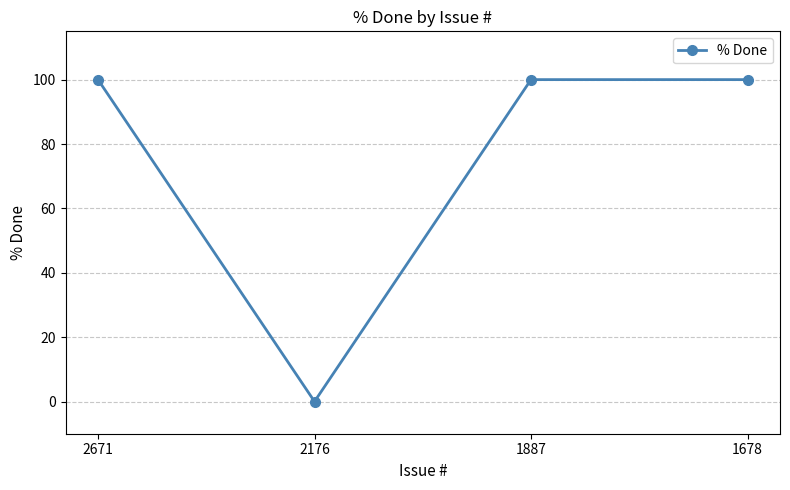

Is it true that the value at 1887 is 100?

True